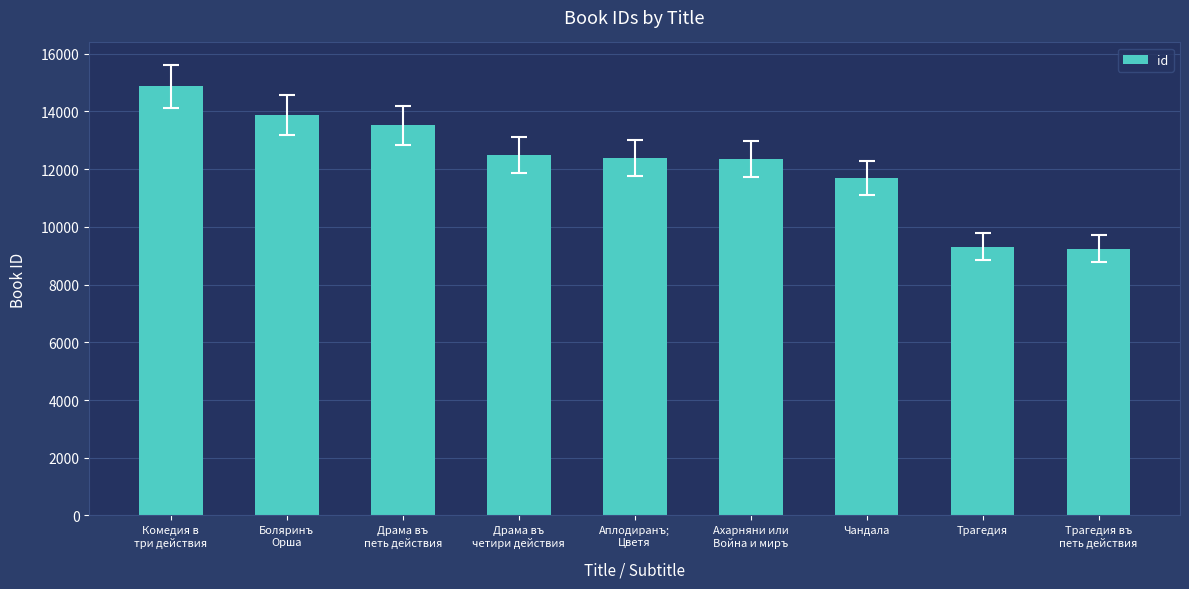

How many distinct data groups are displayed?

1